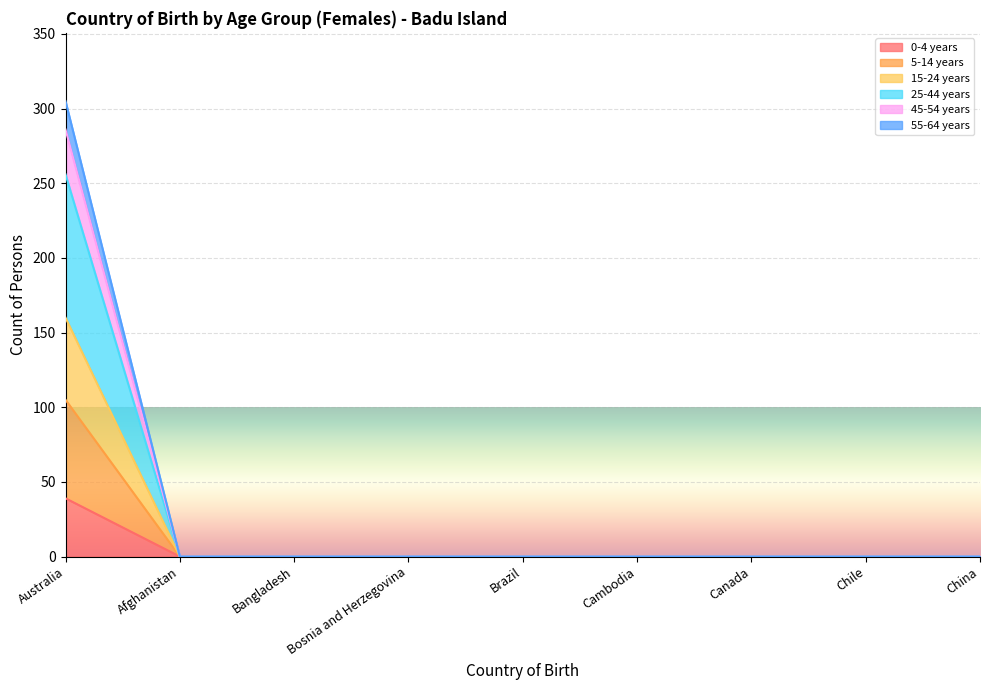

What are all the series names shown in the legend?

0-4 years, 5-14 years, 15-24 years, 25-44 years, 45-54 years, 55-64 years